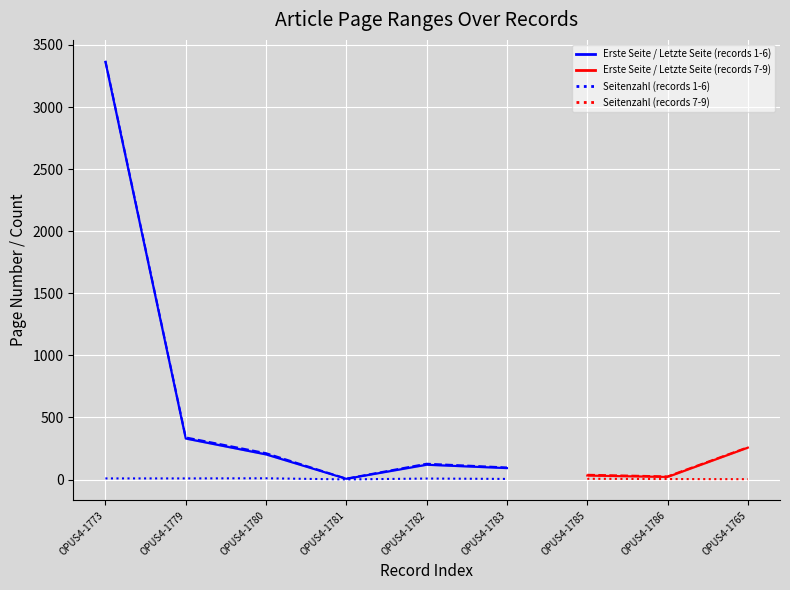

What are all the series names shown in the legend?

Erste Seite, Letzte Seite, Seitenzahl